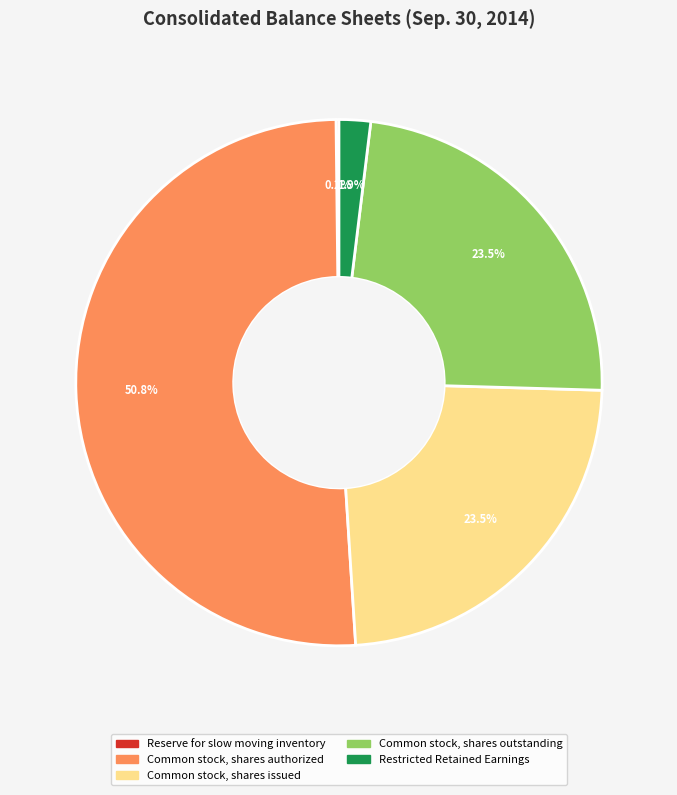

True or false: Common stock, shares outstanding accounts for 38% of the total.

False